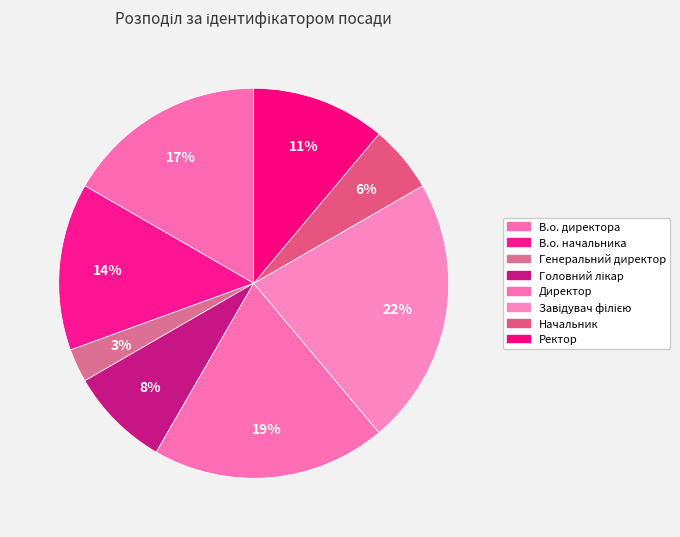

How many segments does this pie chart have?

8